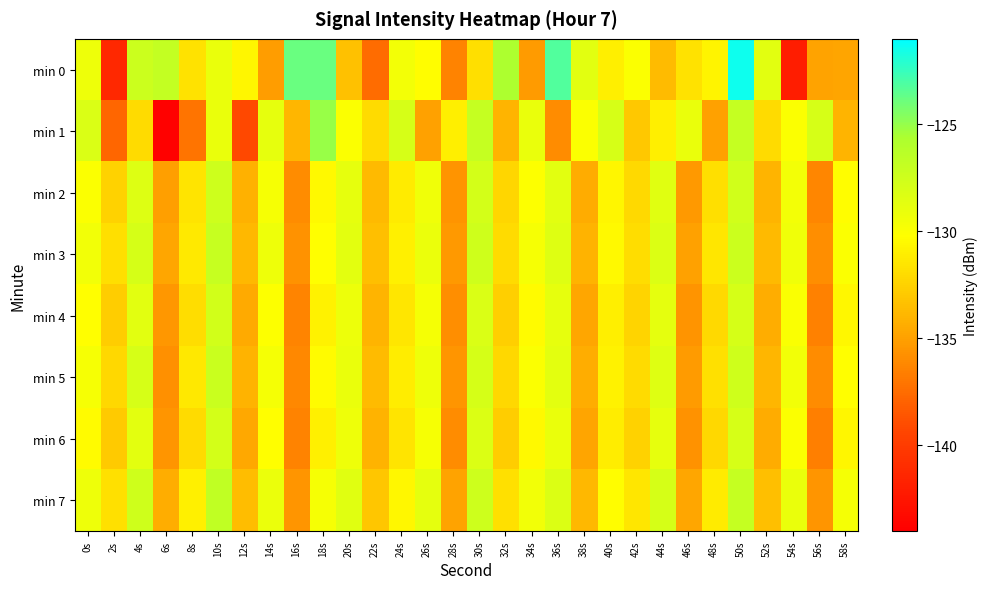

How many series are shown in this chart?

8